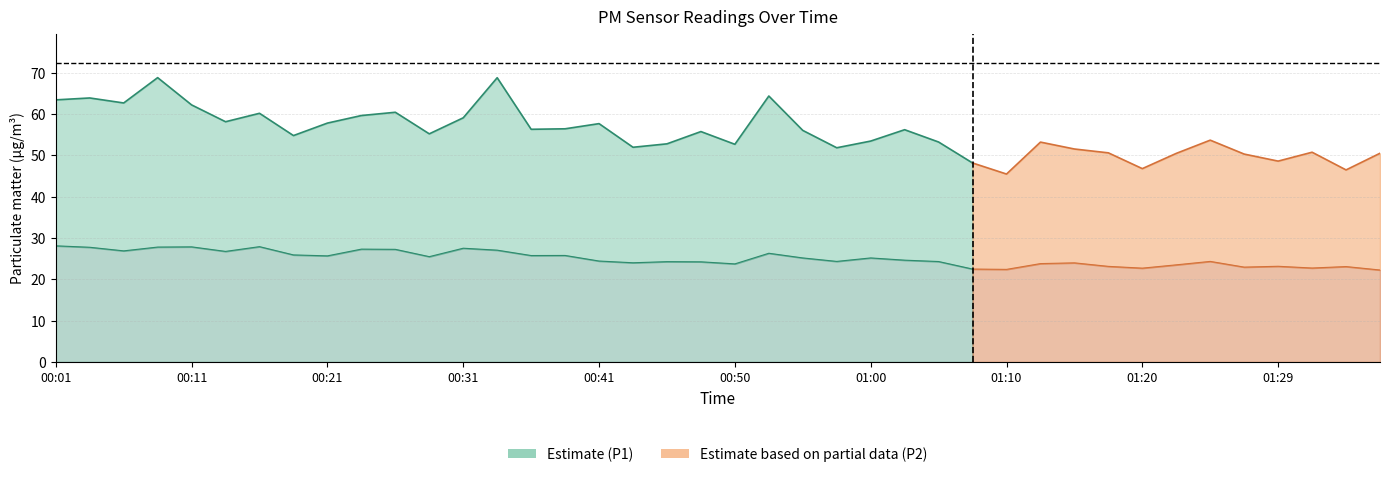

Which label corresponds to the smallest value in the chart?

01:37